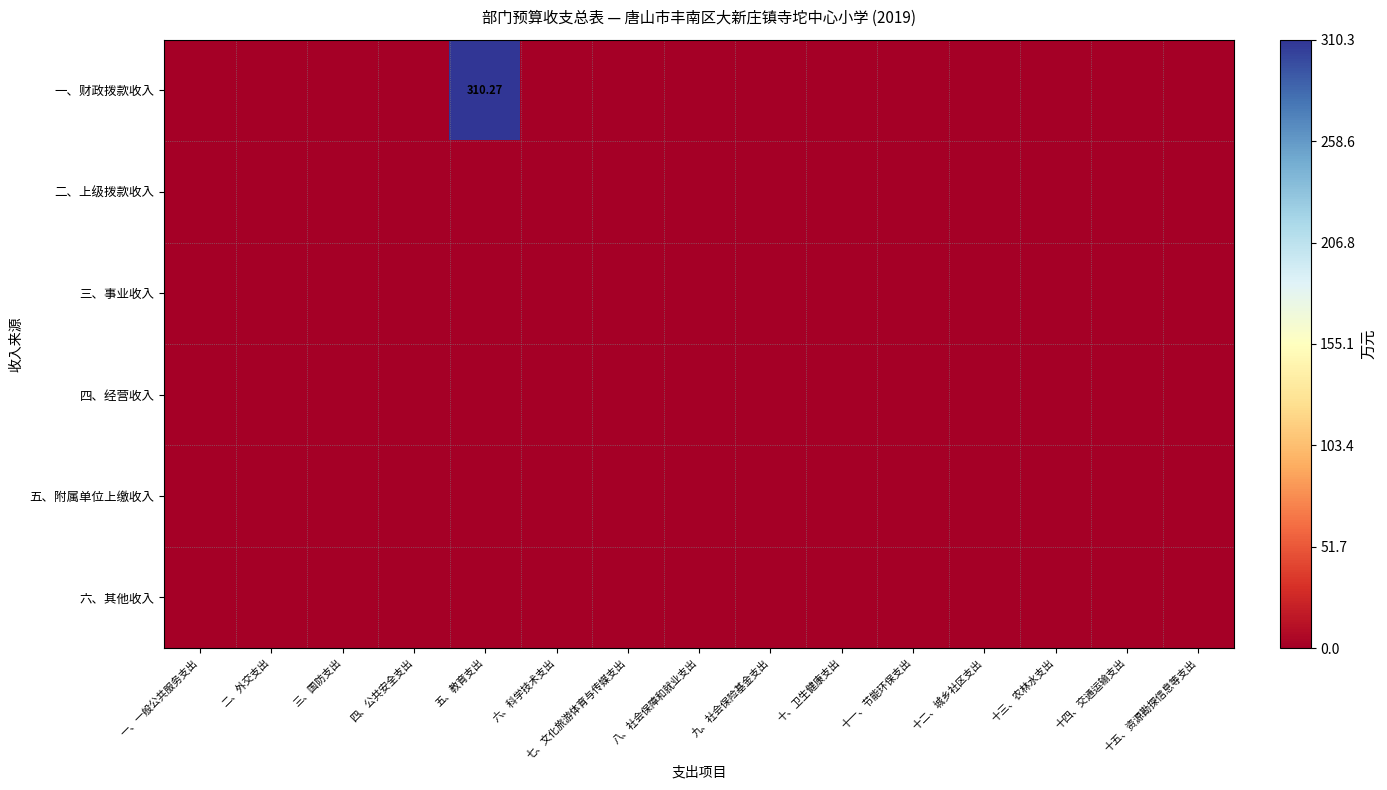

How many data points in 一、财政拨款收入 are above 0?

1